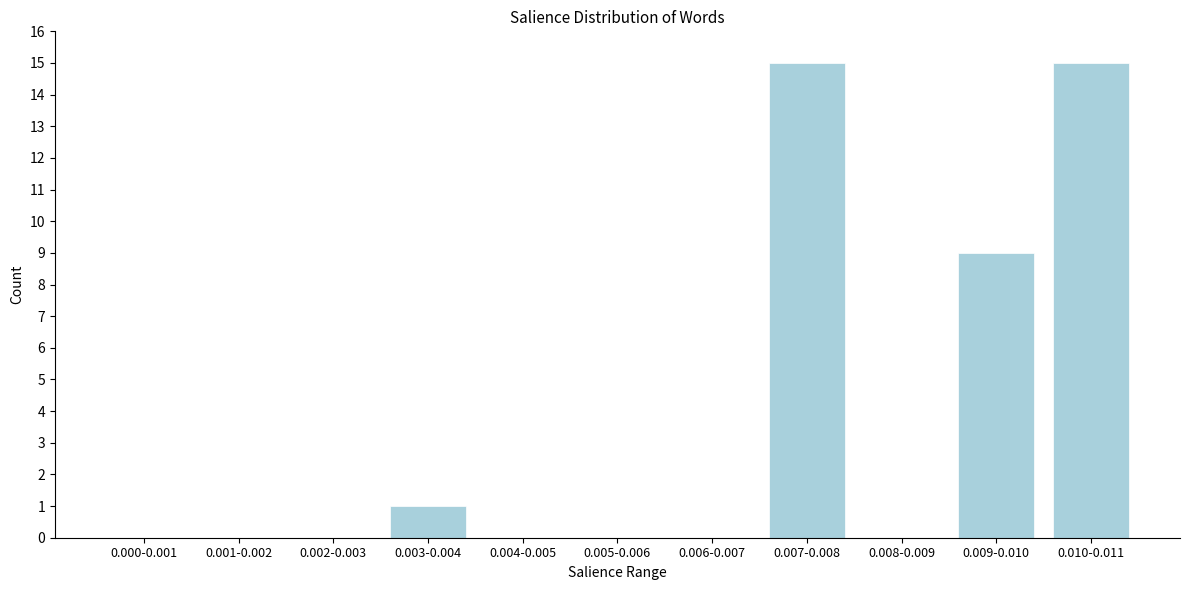

Reading left to right, transcribe all the data shown in this chart.

0.000-0.001=0	0.001-0.002=0	0.002-0.003=0	0.003-0.004=1	0.004-0.005=0	0.005-0.006=0	0.006-0.007=0	0.007-0.008=15	0.008-0.009=0	0.009-0.010=9	0.010-0.011=15